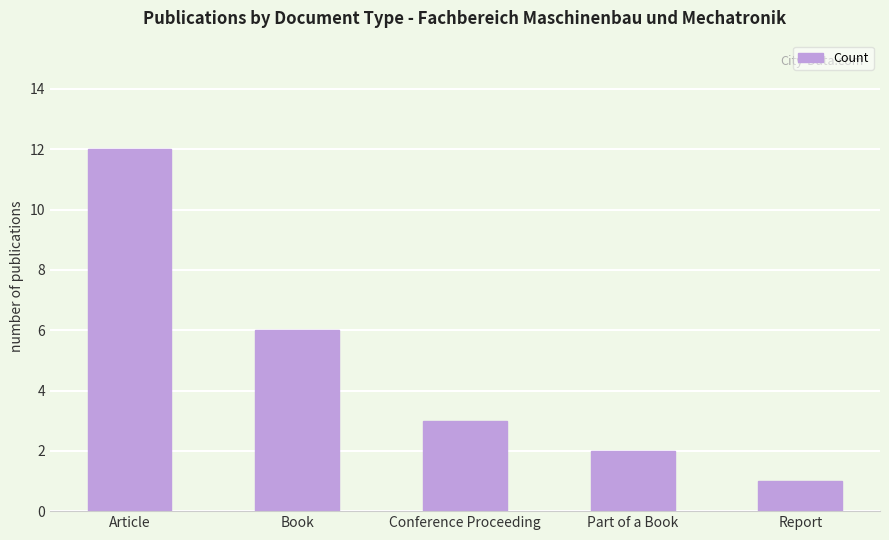

Reading left to right, what are all the values shown in this chart?

Article=12	Book=6	Conference Proceeding=3	Part of a Book=2	Report=1